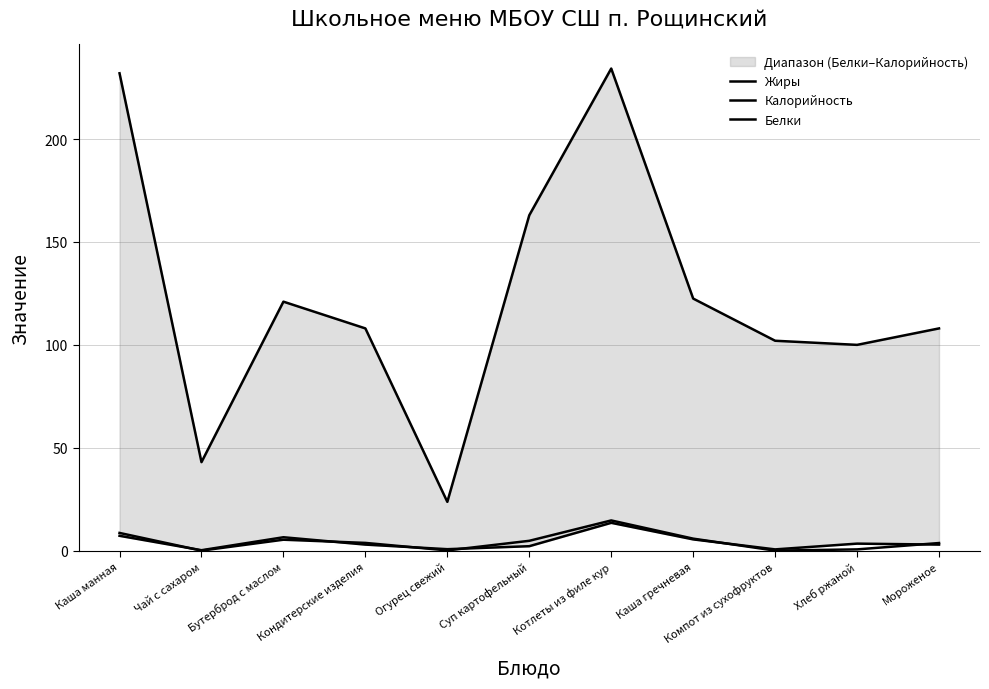

Which category has the highest value across all series?

Котлеты из филе кур